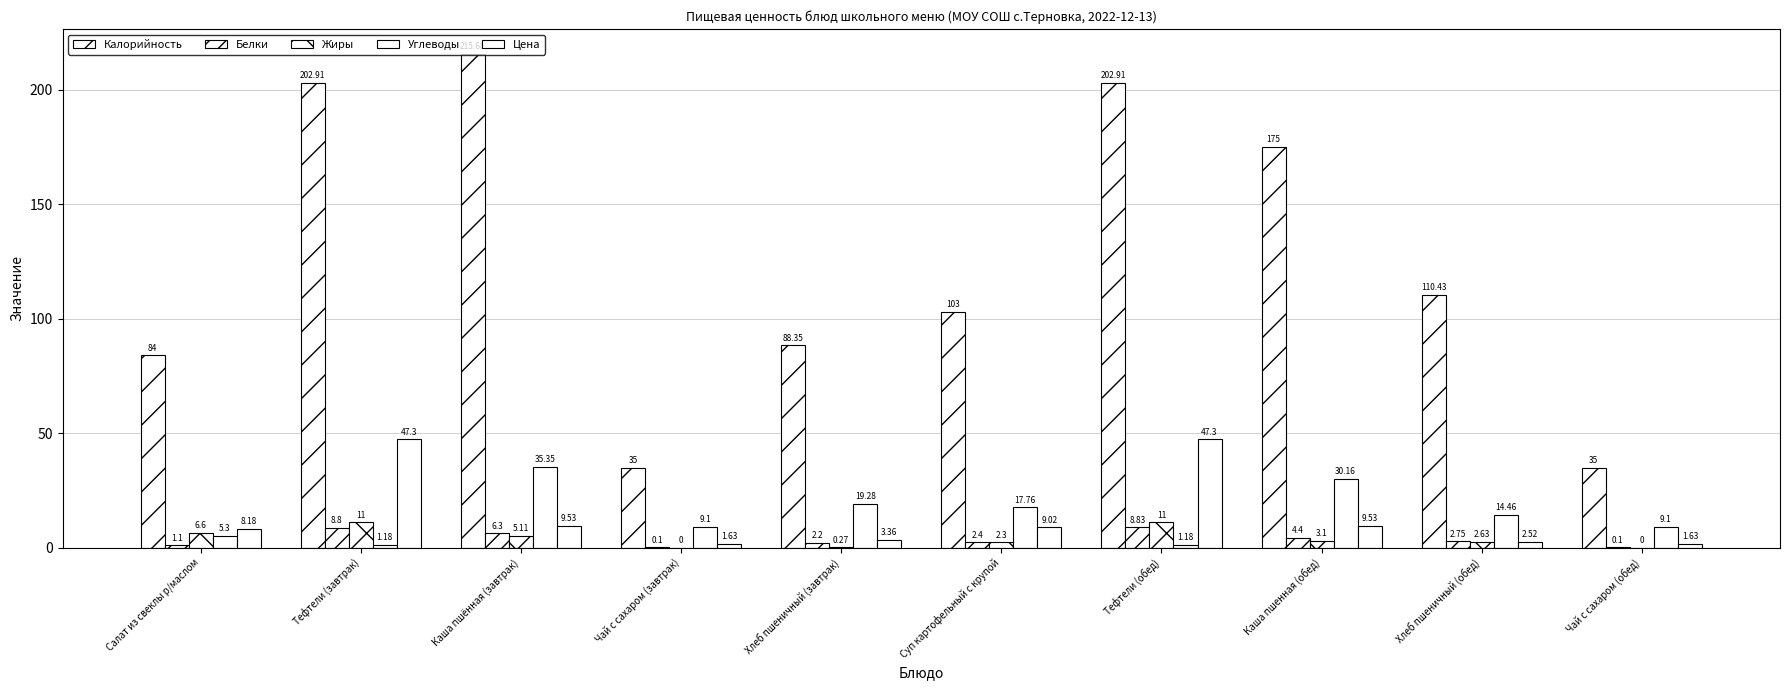

How many data points in Белки are above 2?

7